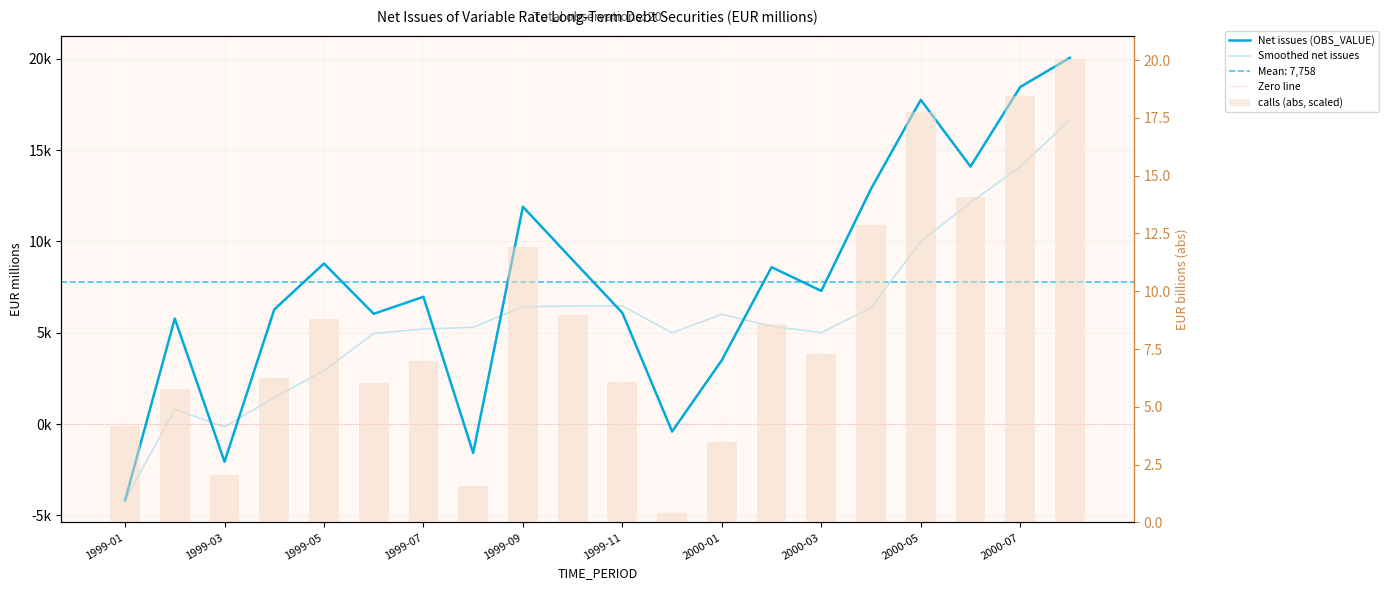

What is the greatest value displayed?

20052.1